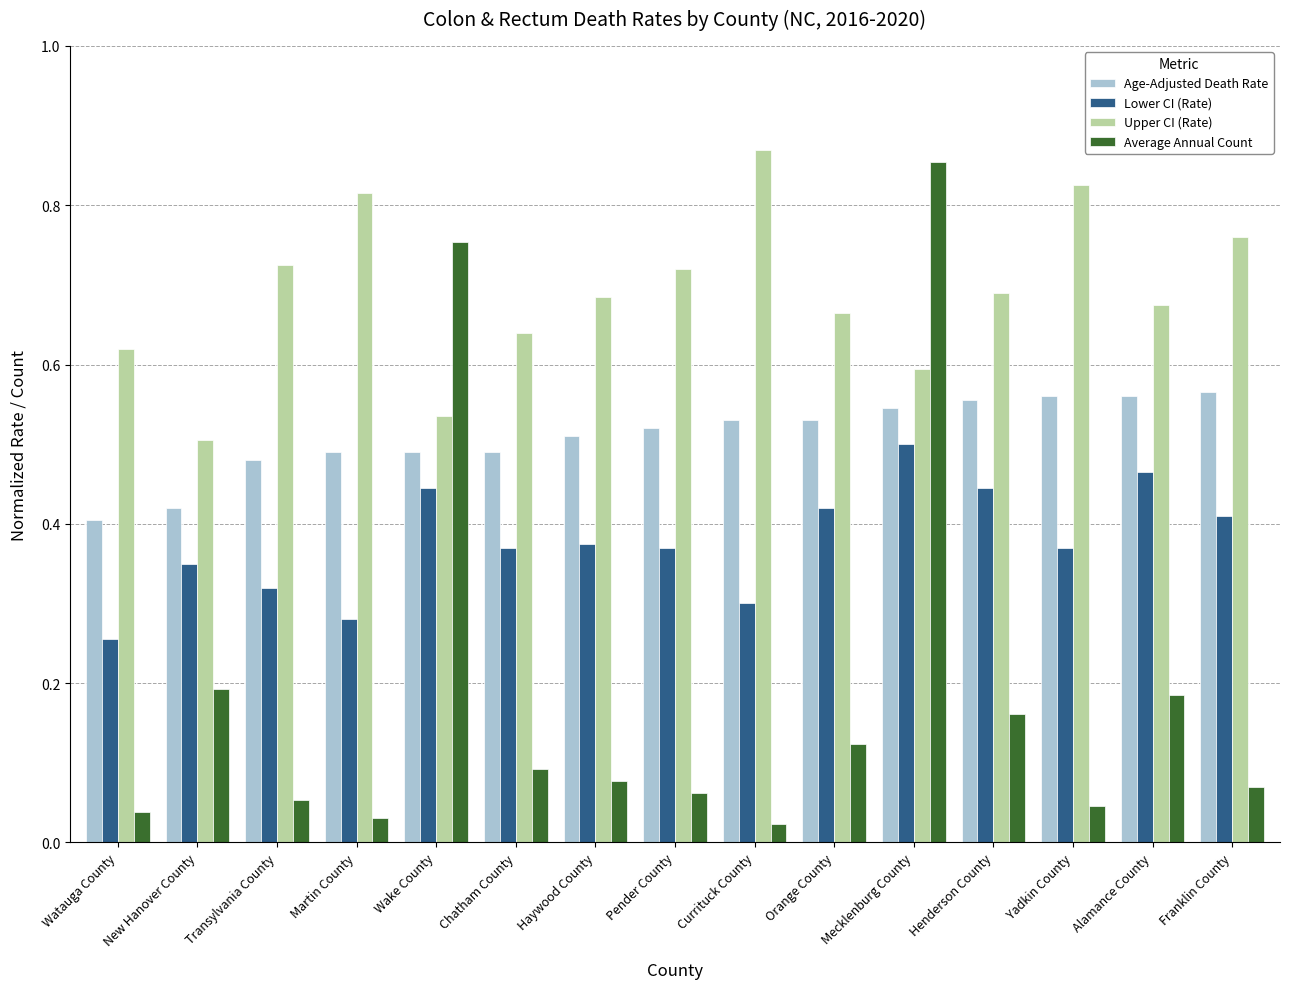

List the series in order of their overall mean, highest first.

Upper CI (Rate), Age-Adjusted Death Rate, Lower CI (Rate), Average Annual Count